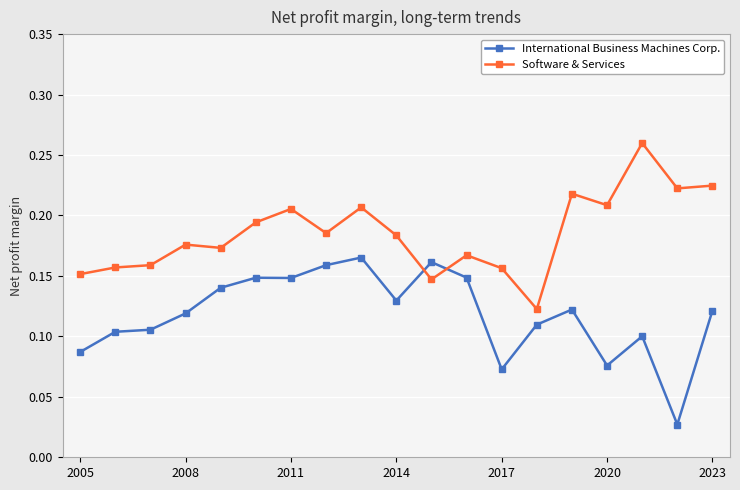

List the series in order of their overall mean, highest first.

Software & Services, International Business Machines Corp.